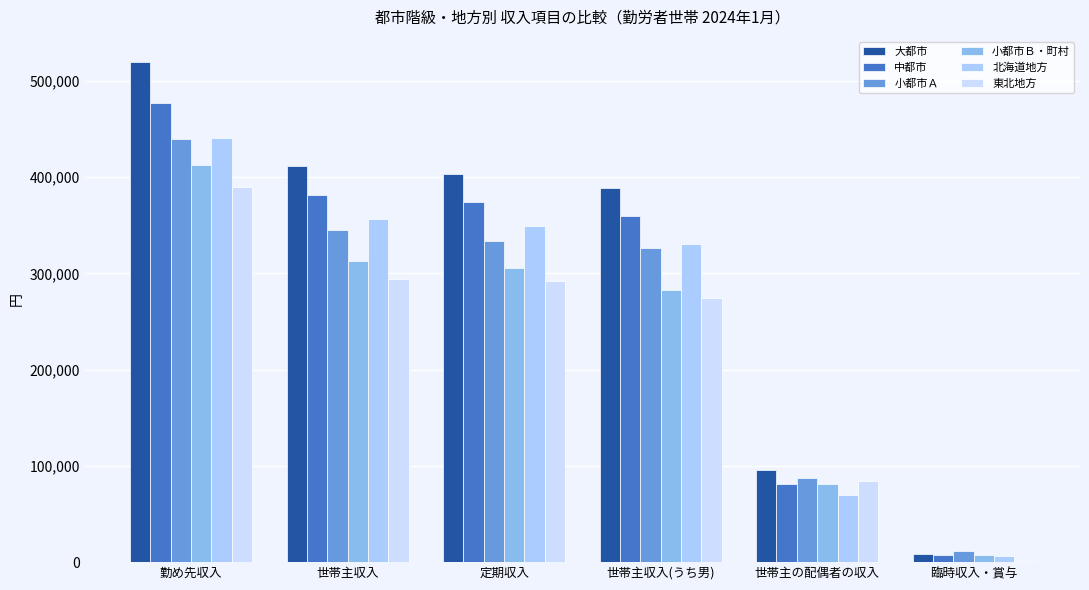

Which has a higher value, 臨時収入・賞与 or 勤め先収入?

勤め先収入